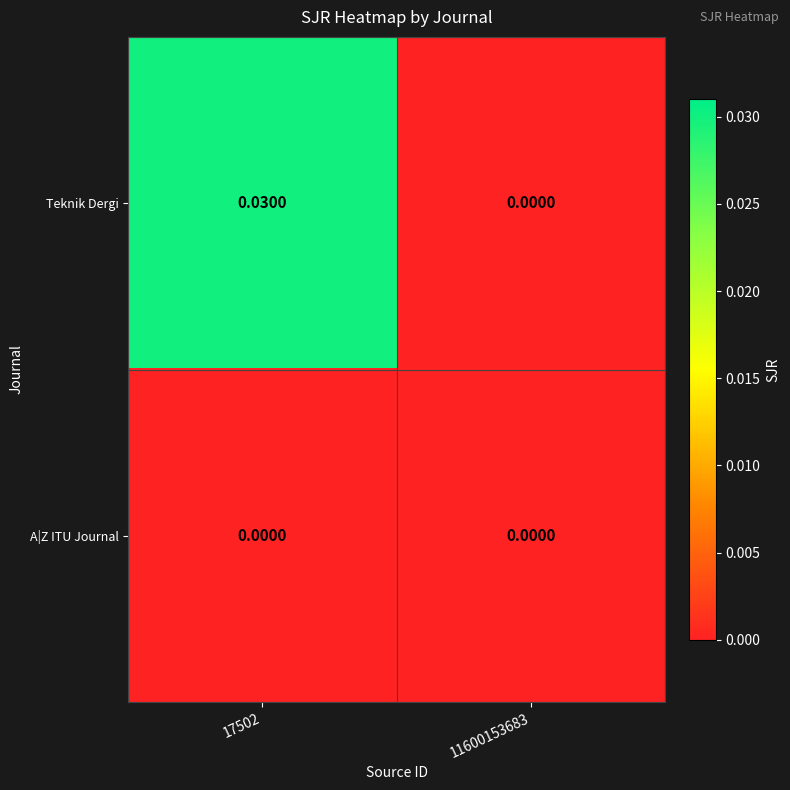

Which series has the widest spread of values?

Teknik Dergi